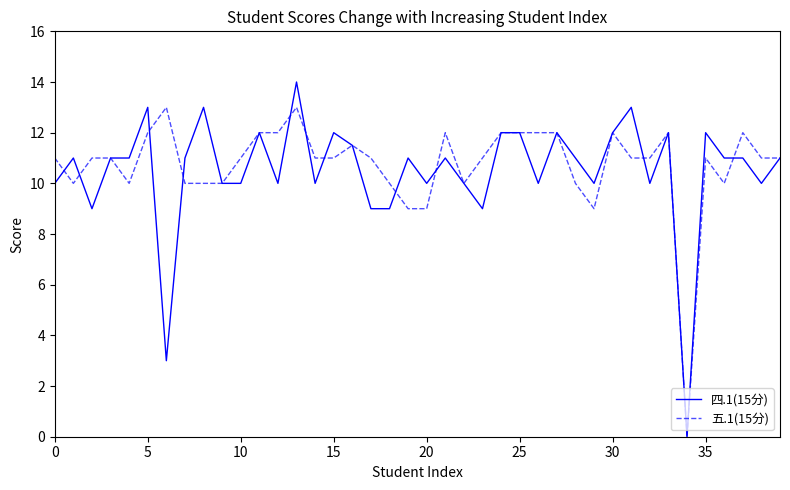

How many values in 五.1(15分) are above zero?

39